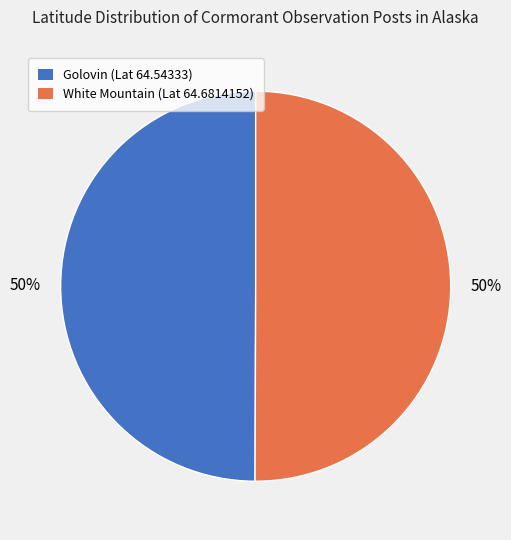

To the nearest percent, what portion does White Mountain (Lat 64.6814152) represent?

50%